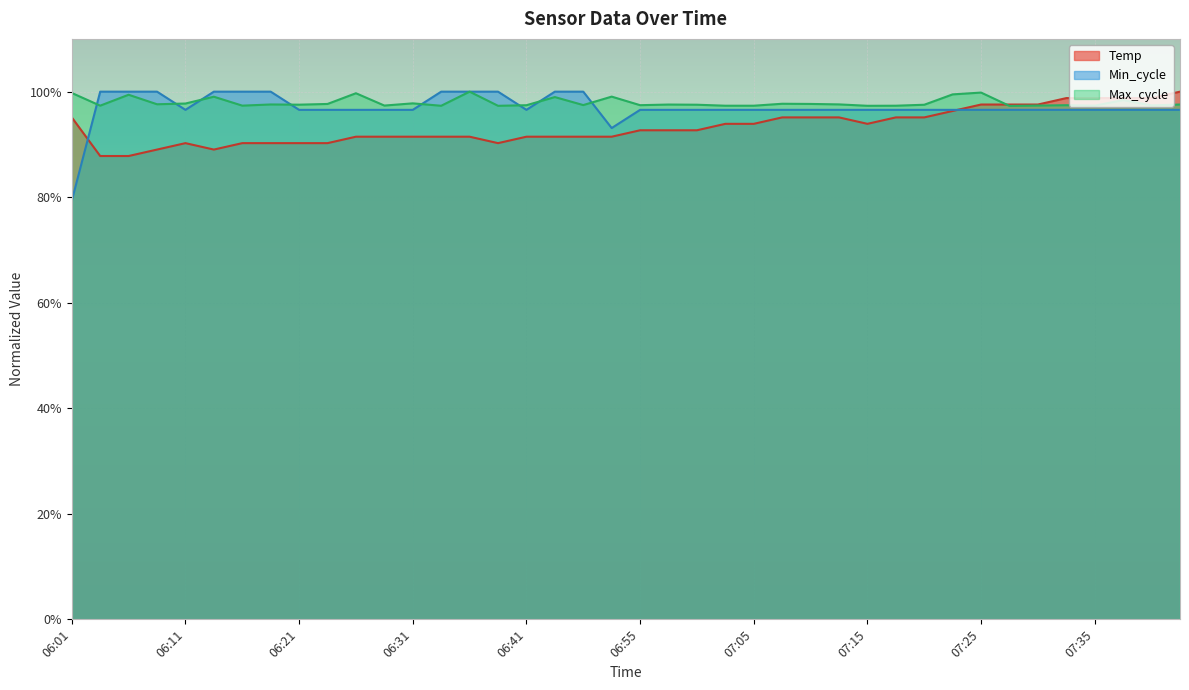

Reading right to left, what are all the values shown in this chart?

Temp: 1.0	1.0	1.0	1.0	1.0	1.0	1.0	1.0	1.0	1.0	1.0	0.9	1.0	1.0	1.0	0.9	0.9	0.9	0.9	0.9	0.9	0.9	0.9	0.9	0.9	0.9	0.9	0.9	0.9	0.9	0.9	0.9	0.9	0.9	0.9	0.9	0.9	0.9	0.9	1.0
Min_cycle: 1.0	1.0	1.0	1.0	1.0	1.0	1.0	1.0	1.0	1.0	1.0	1.0	1.0	1.0	1.0	1.0	1.0	1.0	1.0	1.0	0.9	1.0	1.0	1.0	1.0	1.0	1.0	1.0	1.0	1.0	1.0	1.0	1.0	1.0	1.0	1.0	1.0	1.0	1.0	0.8
Max_cycle: 1.0	1.0	1.0	1.0	1.0	1.0	1.0	1.0	1.0	1.0	1.0	1.0	1.0	1.0	1.0	1.0	1.0	1.0	1.0	1.0	1.0	1.0	1.0	1.0	1.0	1.0	1.0	1.0	1.0	1.0	1.0	1.0	1.0	1.0	1.0	1.0	1.0	1.0	1.0	1.0